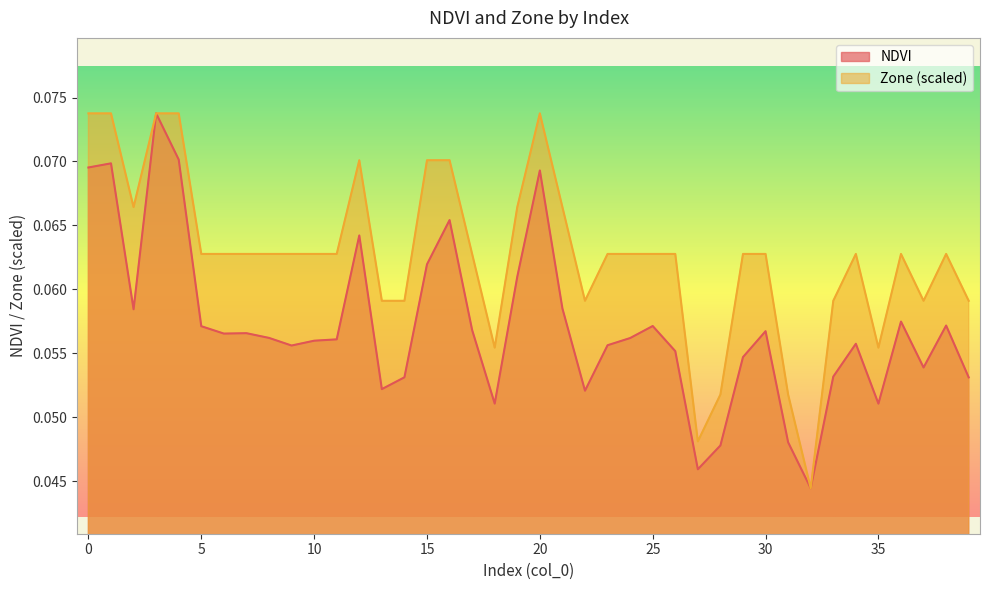

Reading left to right, list all the values displayed in this chart.

NDVI: 0.1	0.1	0.1	0.1	0.1	0.1	0.1	0.1	0.1	0.1	0.1	0.1	0.1	0.1	0.1	0.1	0.1	0.1	0.1	0.1	0.1	0.1	0.1	0.1	0.1	0.1	0.1	0.0	0.0	0.1	0.1	0.0	0.0	0.1	0.1	0.1	0.1	0.1	0.1	0.1
Zone: 0.1	0.1	0.1	0.1	0.1	0.1	0.1	0.1	0.1	0.1	0.1	0.1	0.1	0.1	0.1	0.1	0.1	0.1	0.1	0.1	0.1	0.1	0.1	0.1	0.1	0.1	0.1	0.0	0.1	0.1	0.1	0.1	0.0	0.1	0.1	0.1	0.1	0.1	0.1	0.1